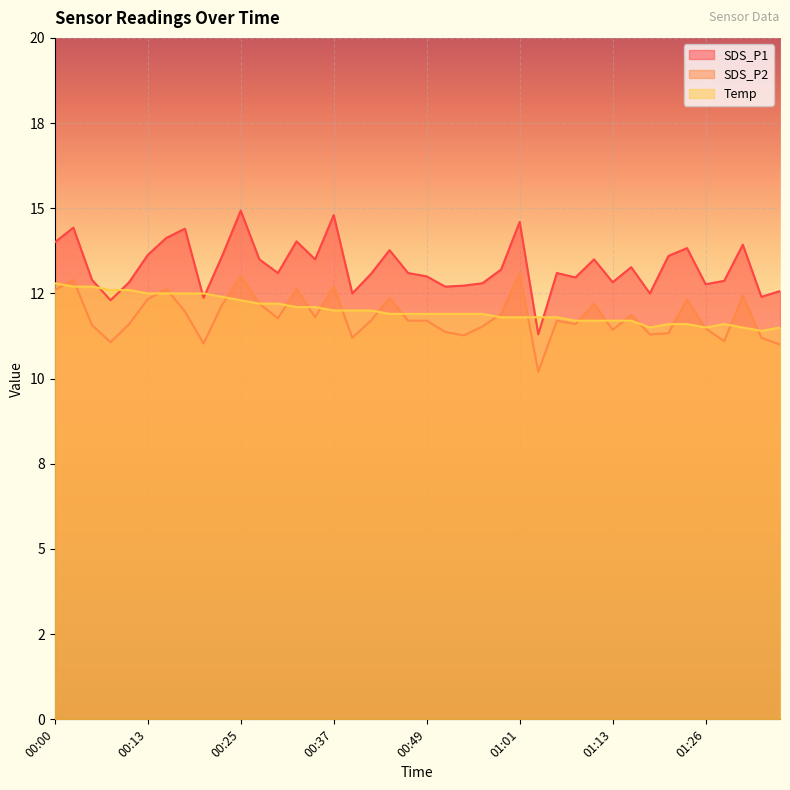

What is the label of the 32nd point from the left?

01:16